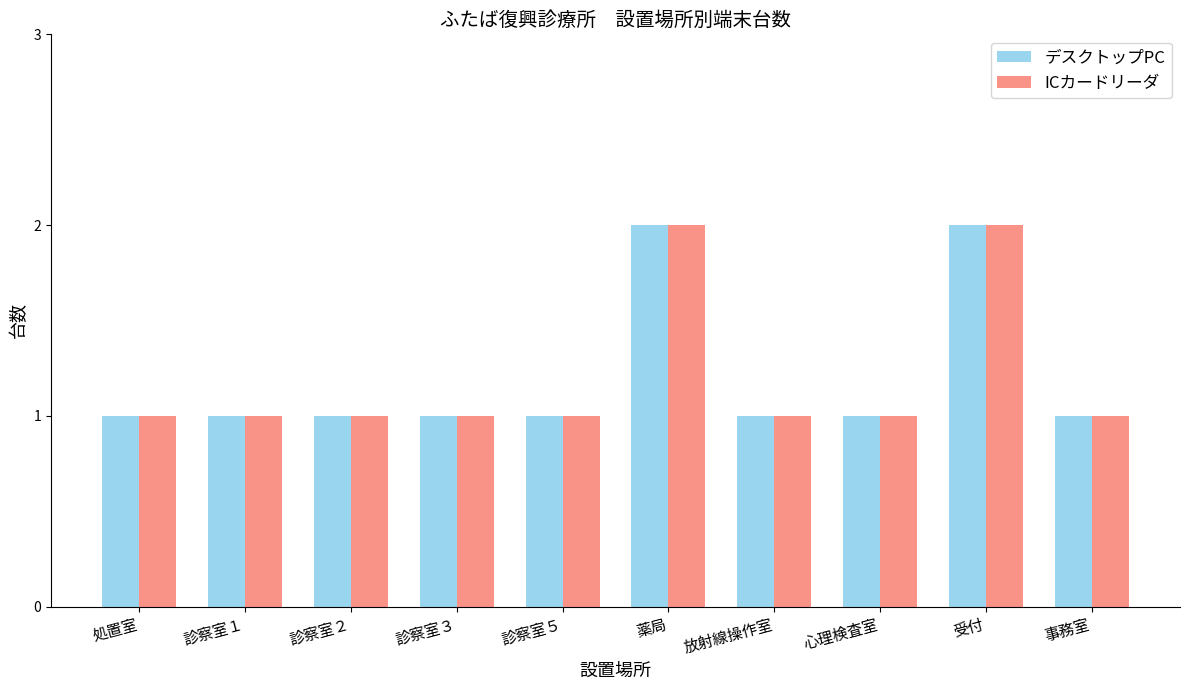

Does the chart contain any negative values?

No